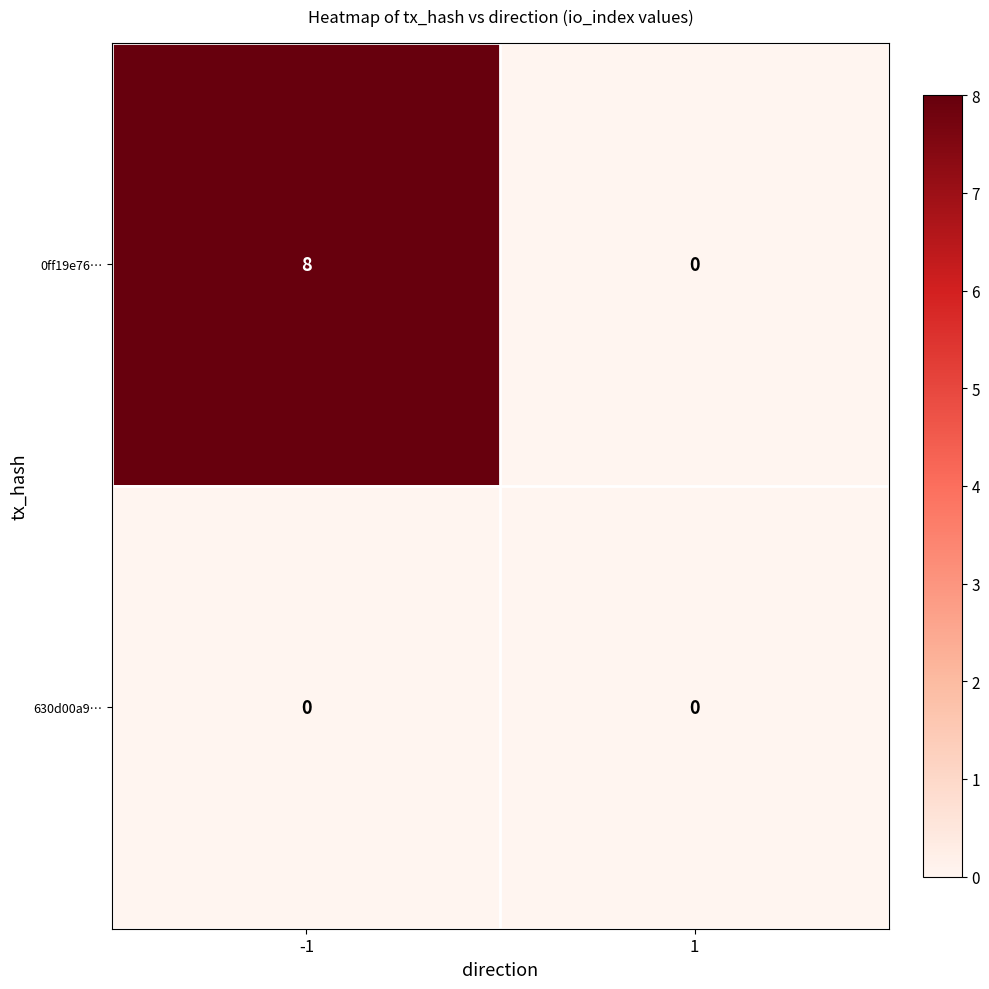

What is the sum of all 0ff19e76… values?

8